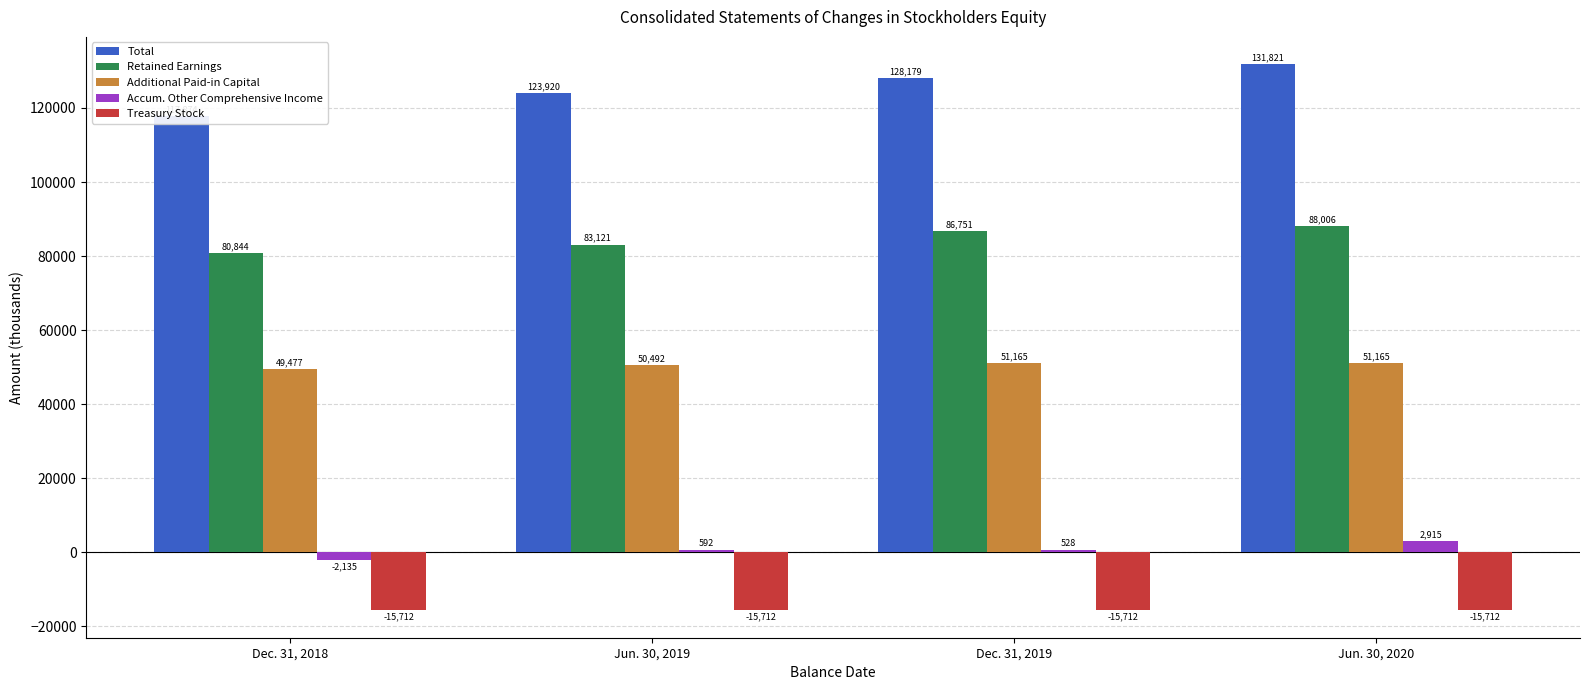

What is the difference between the maximum and minimum values in the Total series?

13947